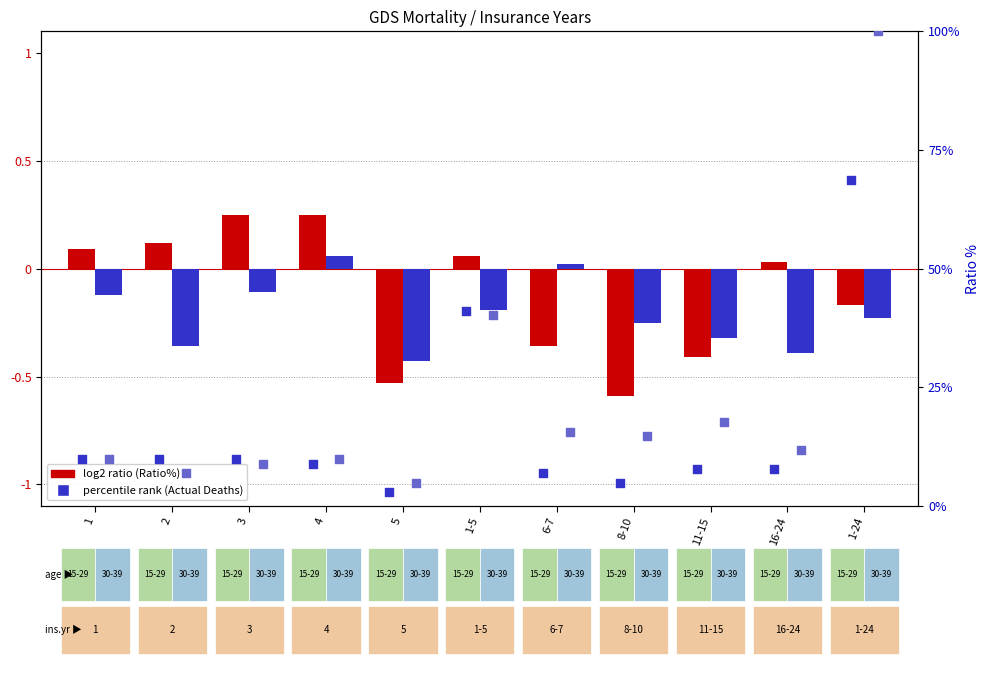

Which series has the largest total across all categories?

percentile rank (30-39)